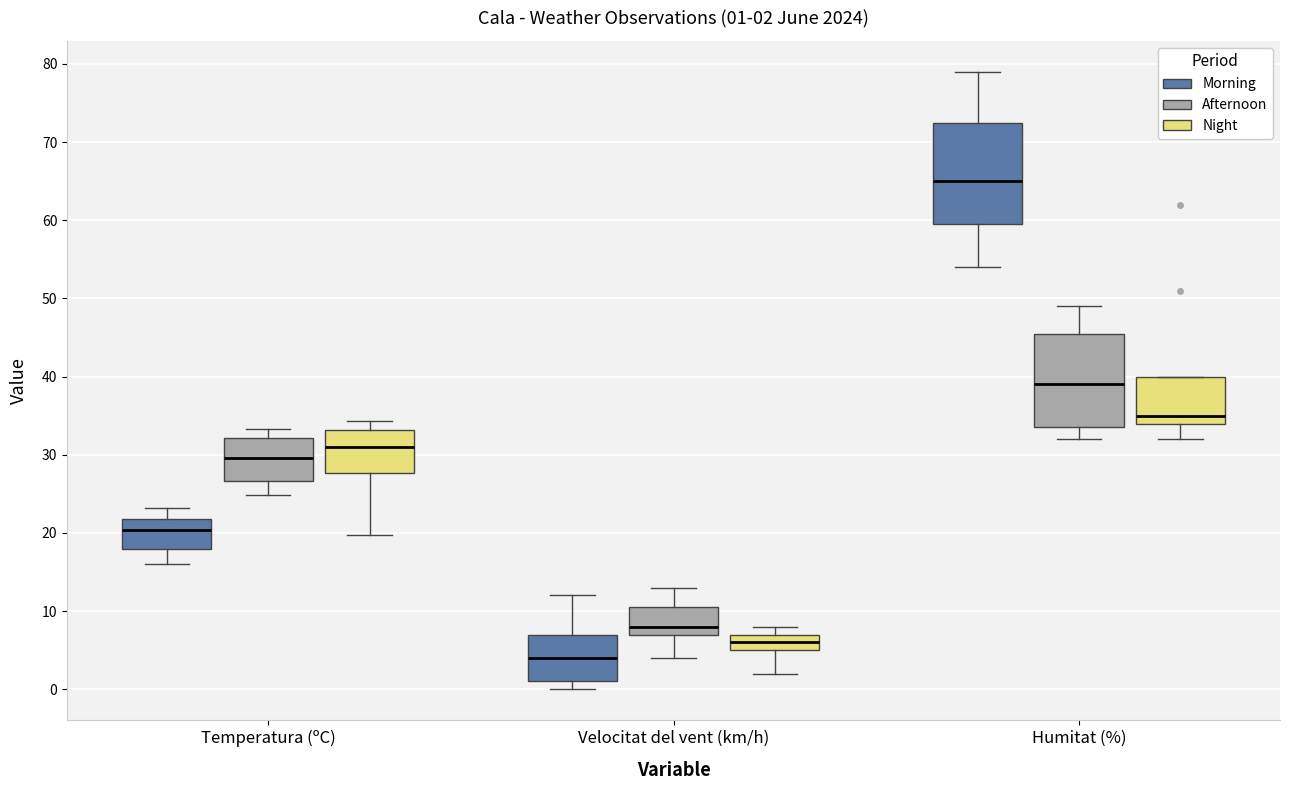

Which box's median line is the highest?

Humitat (%) (Morning)